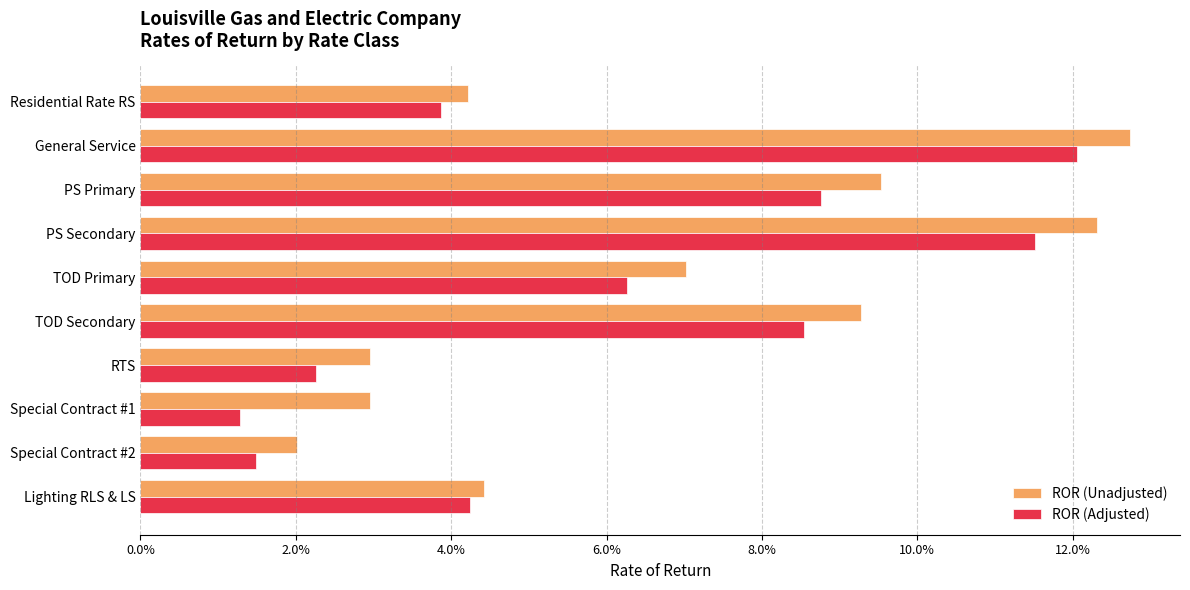

At which label is ROR (Unadjusted) closest to 7?

TOD Primary